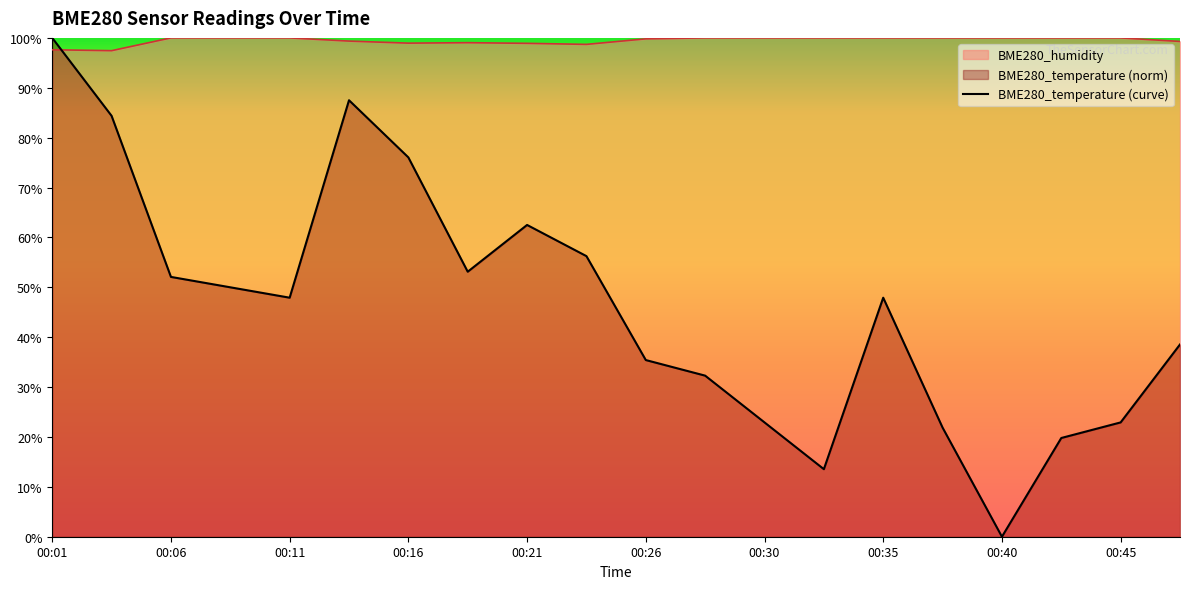

Is it true that BME280_humidity equals 67.1 at 00:33?

False